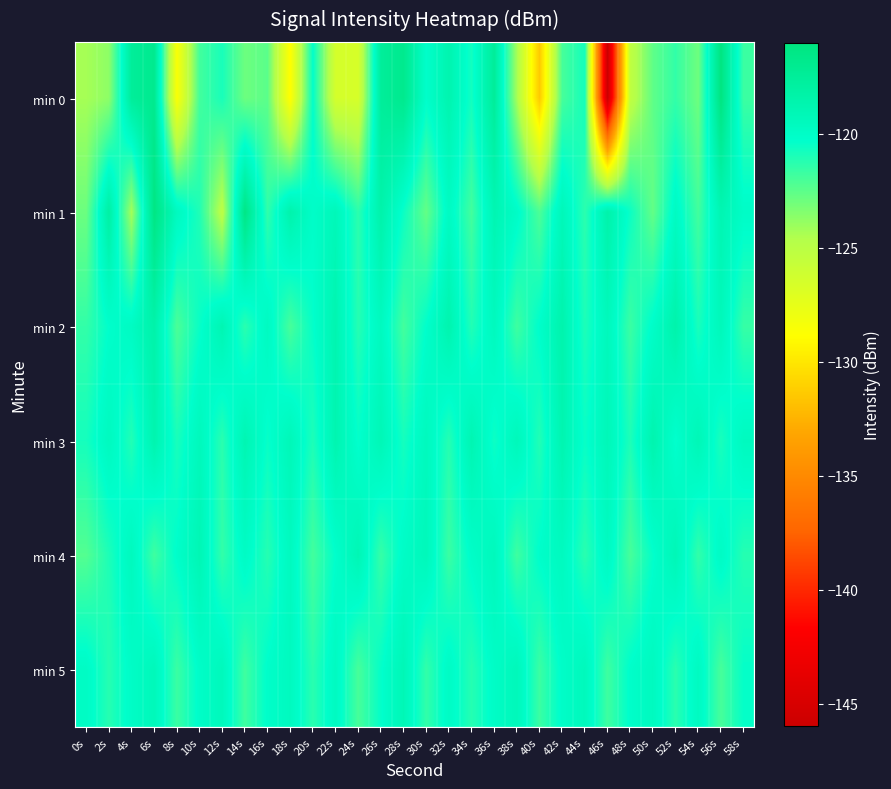

Reading left to right, extract all data points from this chart.

min 0: 0s=-124.3	2s=-123.7	4s=-117.5	6s=-116.9	8s=-128.6	10s=-121.9	12s=-120.9	14s=-122.9	16s=-122.5	18s=-128.9	20s=-120.3	22s=-126.4	24s=-126.6	26s=-117.5	28s=-116.8	30s=-120.2	32s=-118.8	34s=-120.7	36s=-117.5	38s=-124.3	40s=-131.4	42s=-122.0	44s=-120.8	46s=-146.0	48s=-125.3	50s=-122.6	52s=-121.5	54s=-122.9	56s=-116.1	58s=-121.7
min 1: 0s=-122.9	2s=-118.0	4s=-124.2	6s=-116.3	8s=-119.6	10s=-121.1	12s=-125.1	14s=-116.4	16s=-121.5	18s=-118.5	20s=-120.1	22s=-119.2	24s=-121.3	26s=-118.5	28s=-120.6	30s=-122.7	32s=-119.8	34s=-121.9	36s=-118.9	38s=-120.0	40s=-122.1	42s=-119.2	44s=-121.3	46s=-118.5	48s=-120.6	50s=-122.7	52s=-119.8	54s=-121.9	56s=-118.9	58s=-120.0
min 2: 0s=-121.5	2s=-120.3	4s=-119.8	6s=-118.4	8s=-122.1	10s=-120.5	12s=-118.9	14s=-121.3	16s=-119.7	18s=-122.0	20s=-120.4	22s=-118.8	24s=-121.2	26s=-119.6	28s=-121.9	30s=-120.3	32s=-118.7	34s=-121.1	36s=-119.5	38s=-121.8	40s=-120.2	42s=-118.6	44s=-121.0	46s=-119.4	48s=-121.7	50s=-120.1	52s=-118.5	54s=-120.9	56s=-119.3	58s=-121.6
min 3: 0s=-120.8	2s=-119.6	4s=-121.1	6s=-118.7	8s=-120.9	10s=-119.4	12s=-121.3	14s=-118.9	16s=-120.5	18s=-119.2	20s=-121.0	22s=-118.8	24s=-120.4	26s=-119.1	28s=-120.8	30s=-119.5	32s=-121.2	34s=-118.9	36s=-120.6	38s=-119.3	40s=-121.1	42s=-118.8	44s=-120.5	46s=-119.2	48s=-121.0	50s=-118.7	52s=-120.4	54s=-119.1	56s=-120.9	58s=-119.6
min 4: 0s=-122.3	2s=-121.0	4s=-119.5	6s=-121.8	8s=-120.2	10s=-119.0	12s=-121.5	14s=-119.9	16s=-121.2	18s=-119.6	20s=-121.9	22s=-120.3	24s=-119.0	26s=-121.6	28s=-120.0	30s=-119.3	32s=-121.7	34s=-120.1	36s=-119.4	38s=-121.8	40s=-120.2	42s=-119.6	44s=-121.3	46s=-119.7	48s=-122.0	50s=-120.4	52s=-119.1	54s=-121.5	56s=-119.9	58s=-121.2
min 5: 0s=-119.9	2s=-121.2	4s=-120.0	6s=-119.3	8s=-121.7	10s=-120.1	12s=-119.4	14s=-121.8	16s=-120.2	18s=-119.6	20s=-121.3	22s=-119.7	24s=-122.0	26s=-120.4	28s=-119.1	30s=-121.5	32s=-119.9	34s=-121.2	36s=-120.0	38s=-119.3	40s=-121.7	42s=-120.1	44s=-119.4	46s=-121.8	48s=-120.2	50s=-119.6	52s=-121.3	54s=-119.7	56s=-122.0	58s=-120.4